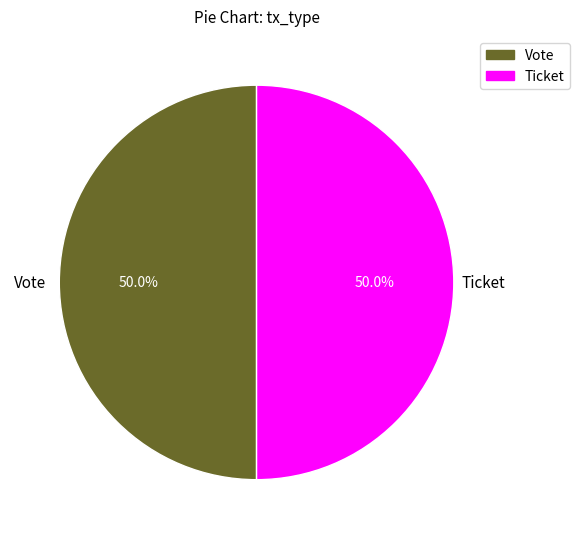

The Vote slice represents 99% of the pie. True or false?

False